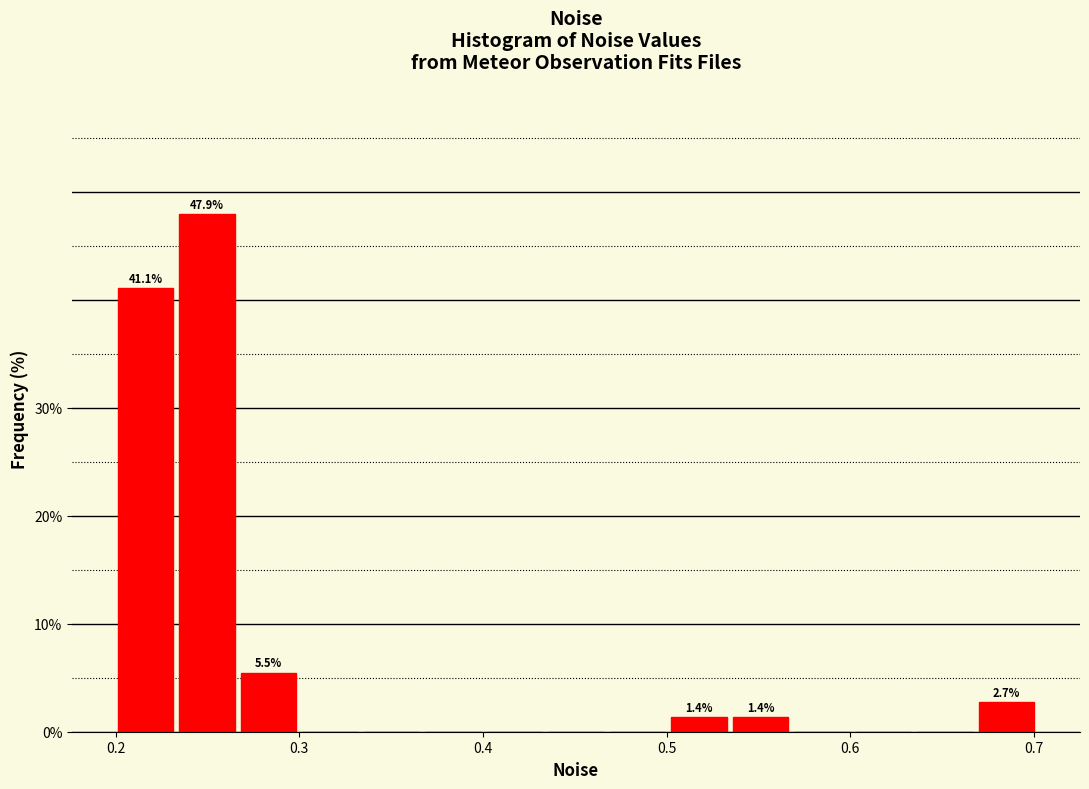

Read against the x-axis, roughly where is the centre of the tallest bar?

0.25